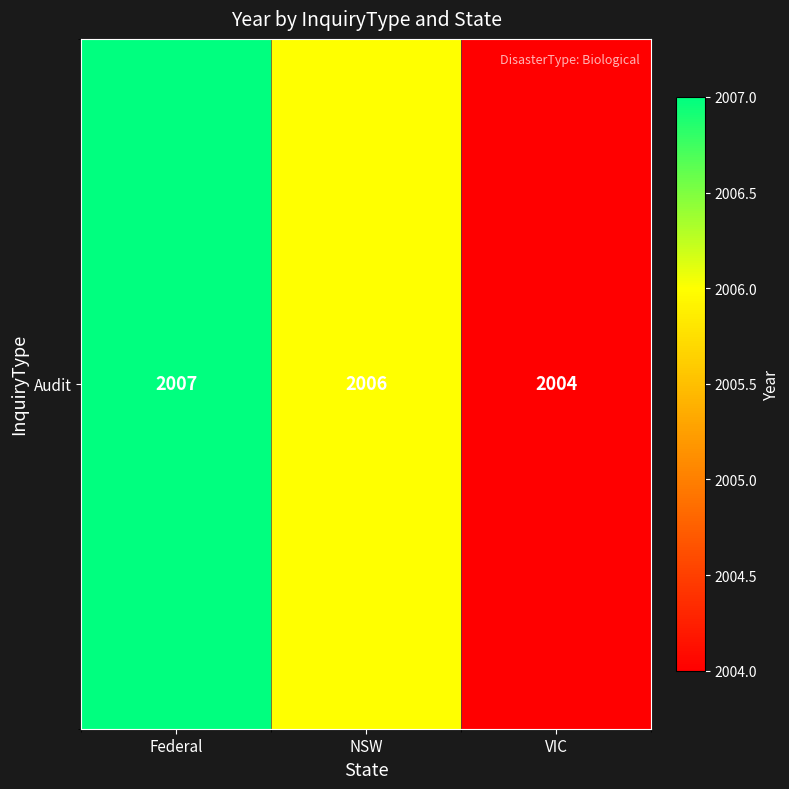

What is the minimum value shown in the chart?

2004